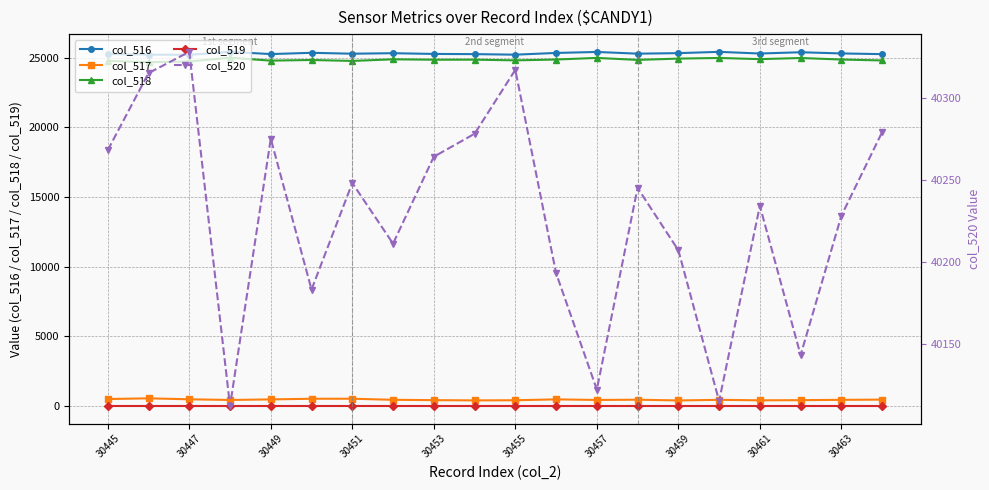

True or false: col_519 and col_520 cross at least once.

False